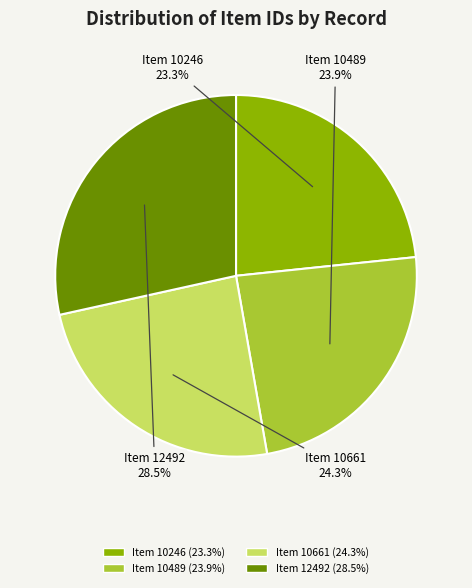

What percentage do Item 12492 and Item 10246 together represent?

51.8%